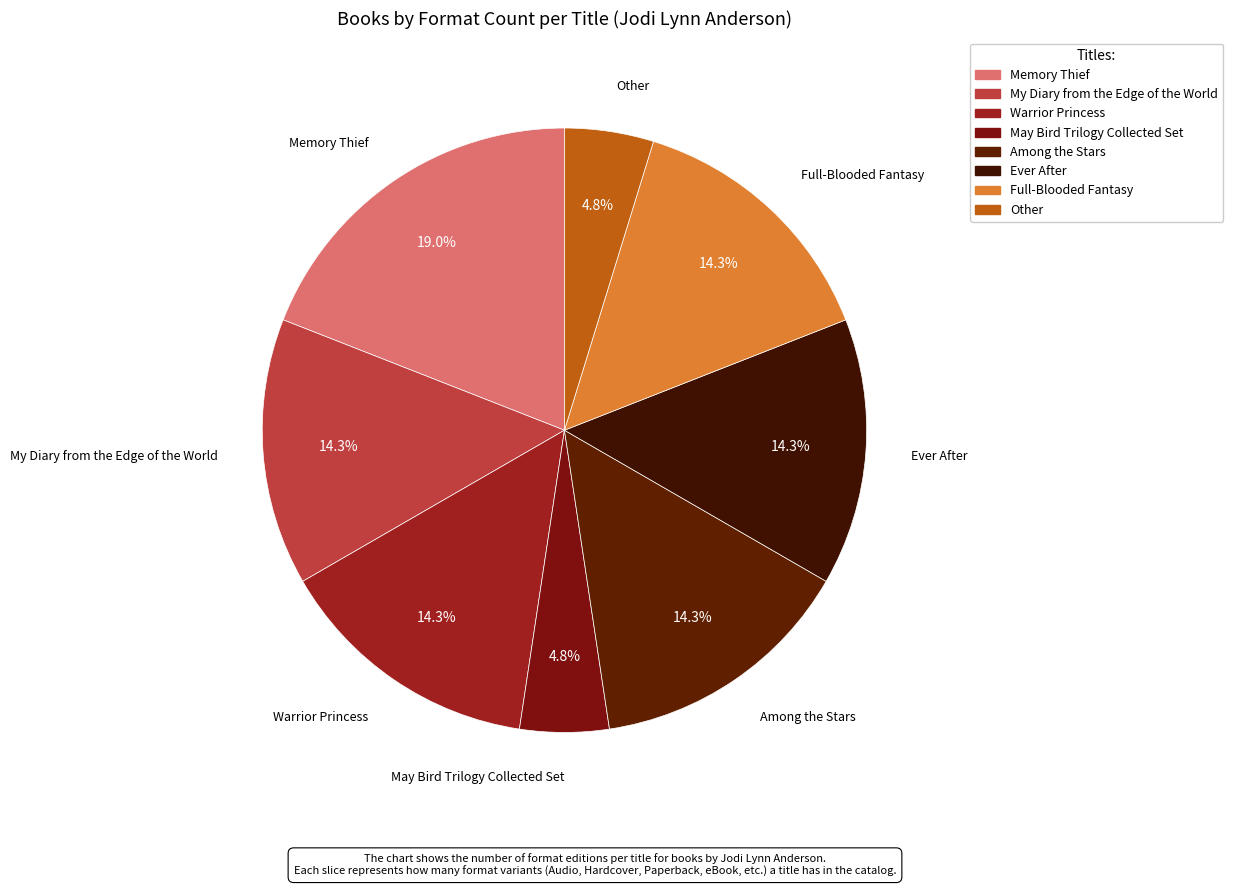

To the nearest percent, what is the difference between the largest and smallest slice percentages?

14%